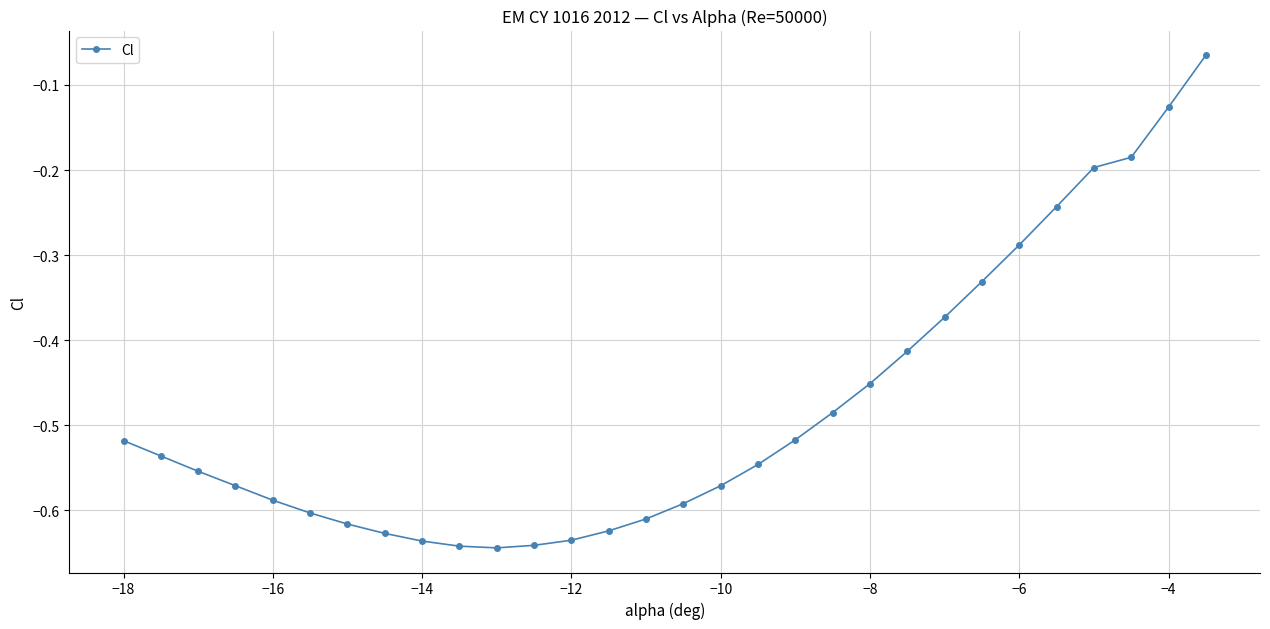

What is the difference between the second highest and minimum values?

0.5